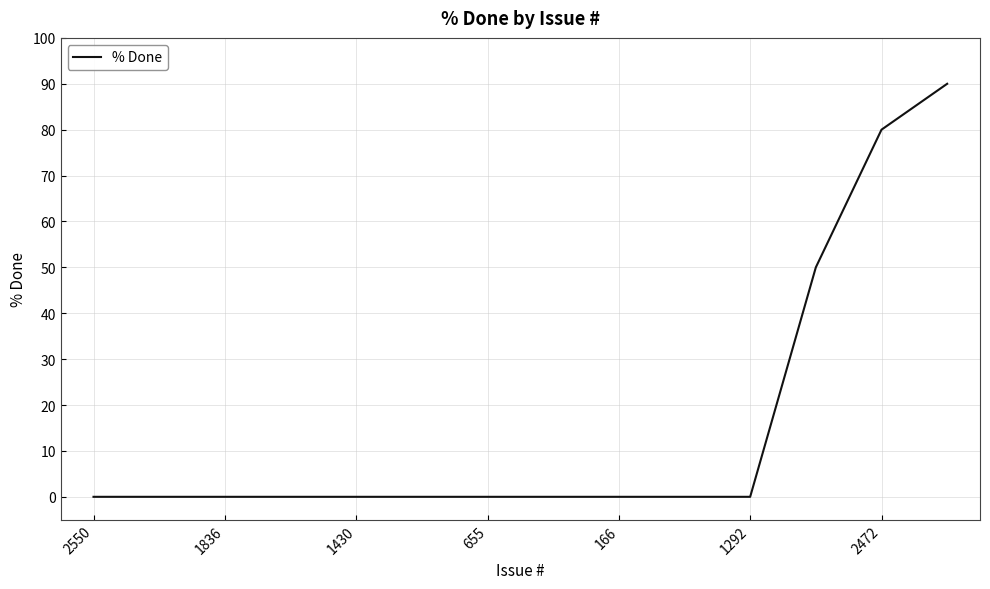

What is the average value?

16